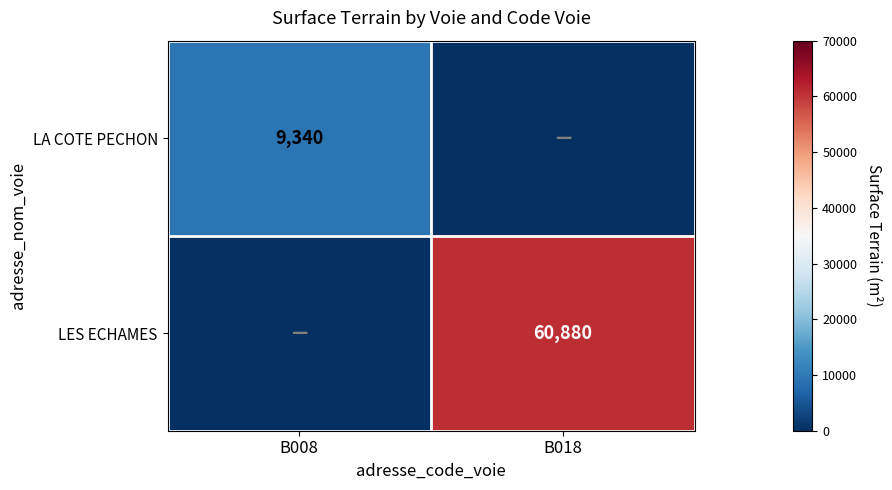

Is it true that LES ECHAMES equals 60880 at B018?

True